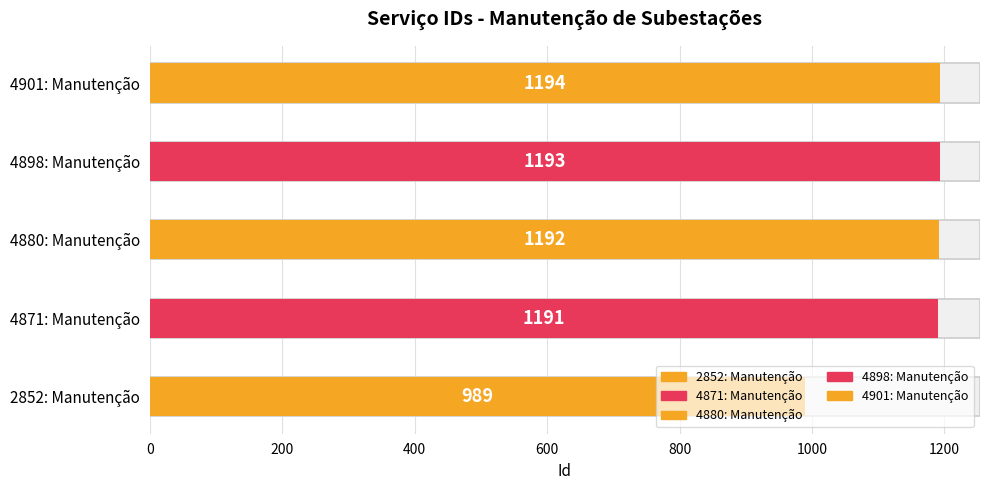

Which has a higher value, 4901: Manutenção or 4871: Manutenção?

4901: Manutenção